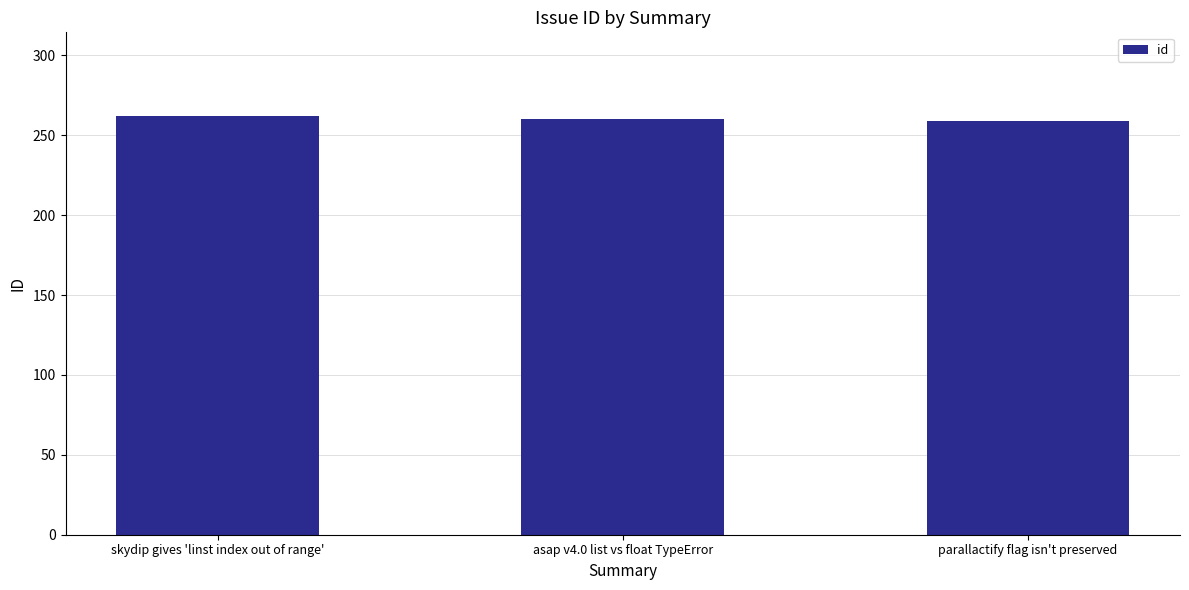

What is the value of the 1st bar from the left?

262